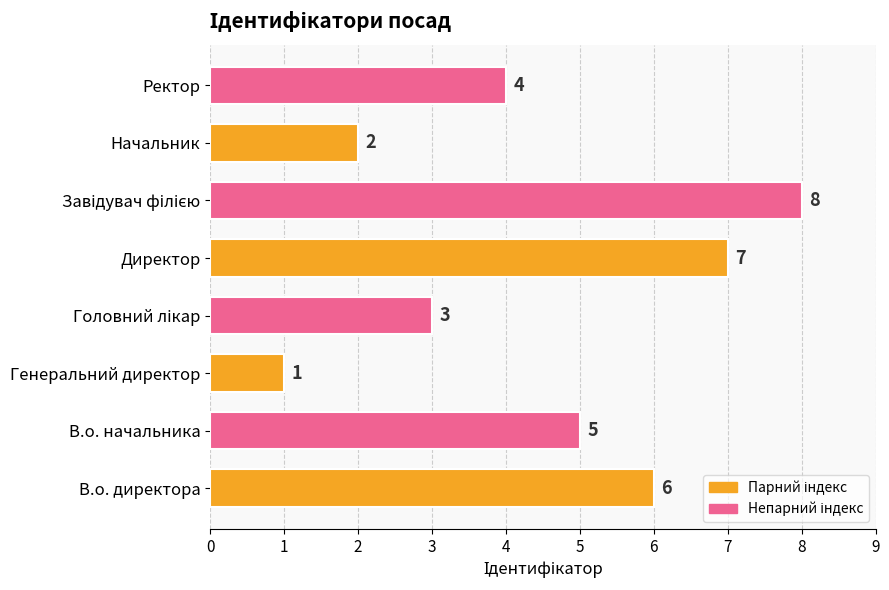

Are the bars horizontal?

Yes